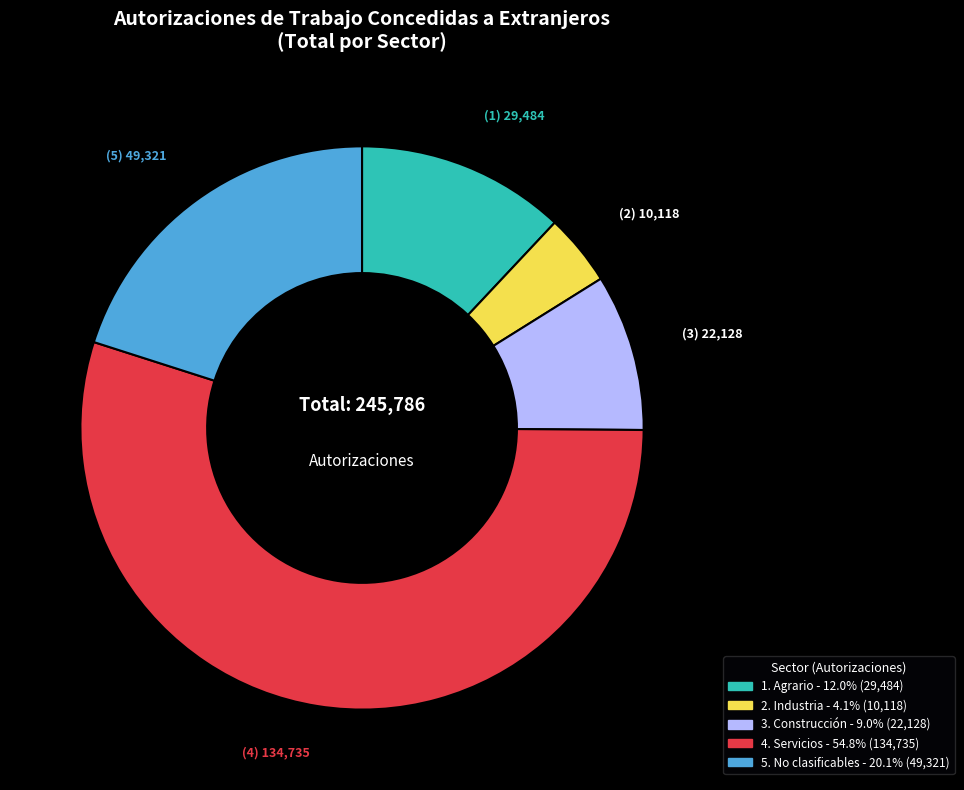

How many segments does this pie chart have?

5